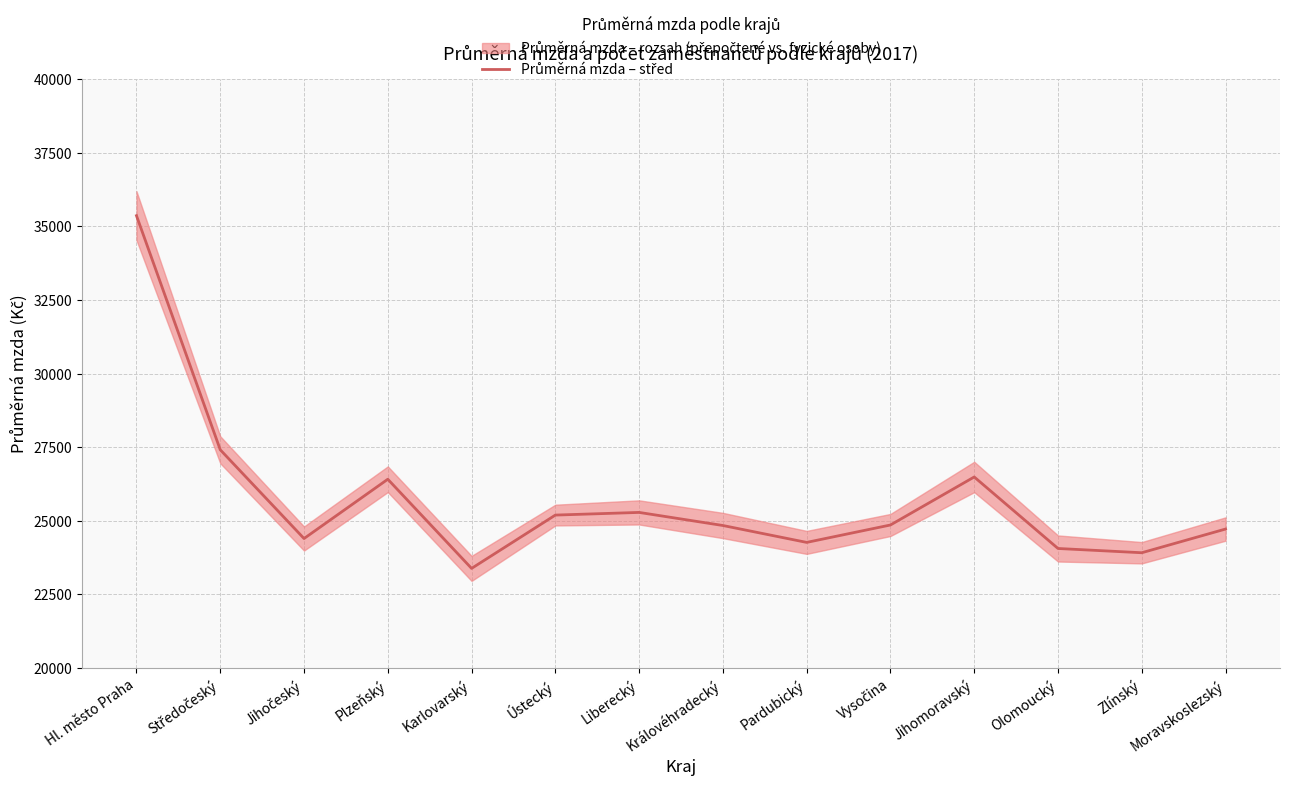

Which category has the highest value across all series?

Hl. město Praha